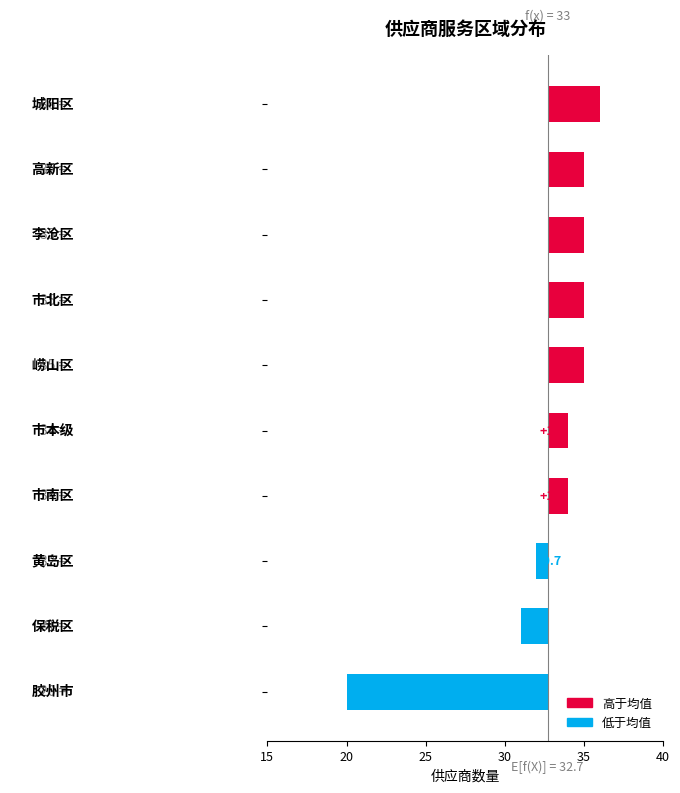

What position from the left is 6?

7